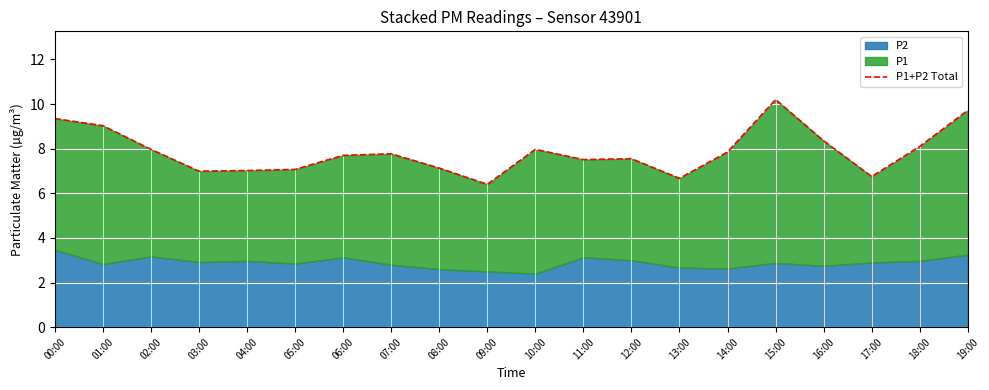

What is the value of the 10th point from the left?

6.4